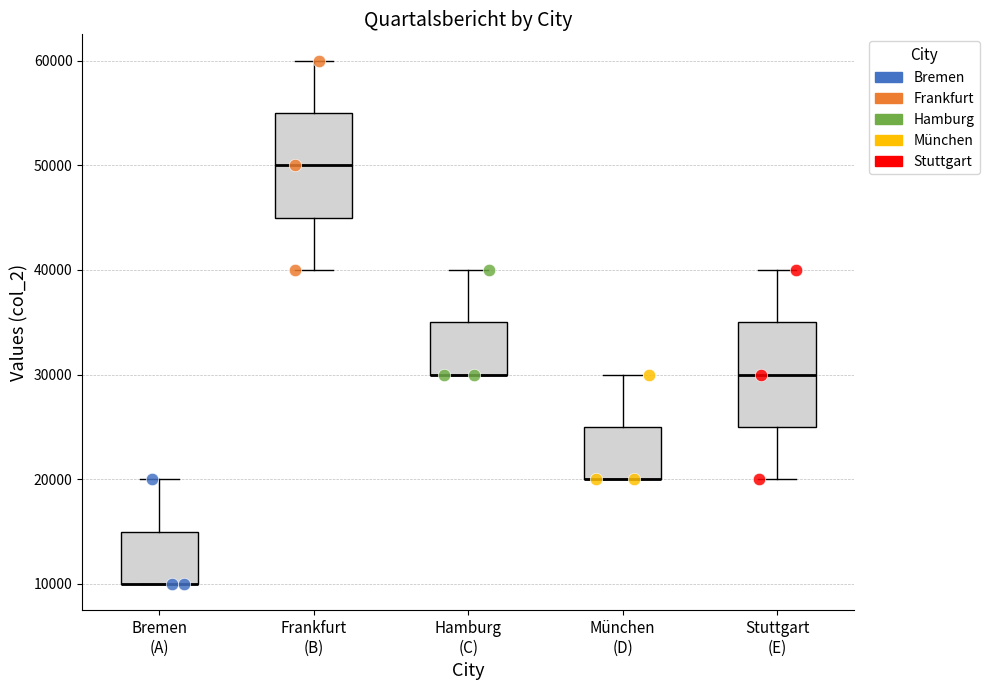

Reading left to right, read every box against the y-axis: the position of its median line, the range the box covers, and the ends of its whiskers. The values are not printed on the chart, so give them approximately, as read against the axis.

Bremen (A): median 10000 (drawn on the box's lower edge), box 10000 to 15000, whiskers 10000 to 20000
Frankfurt (B): median 50000, box 45000 to 55000, whiskers 40000 to 60000
Hamburg (C): median 30000 (drawn on the box's lower edge), box 30000 to 35000, whiskers 30000 to 40000
München (D): median 20000 (drawn on the box's lower edge), box 20000 to 25000, whiskers 20000 to 30000
Stuttgart (E): median 30000, box 25000 to 35000, whiskers 20000 to 40000